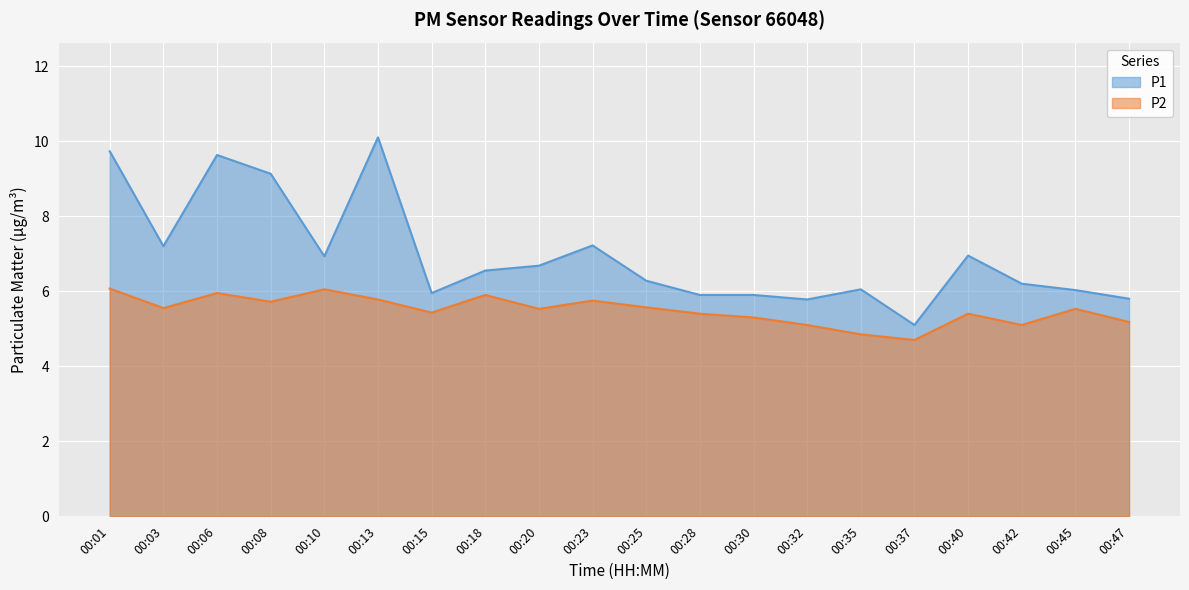

At which category is the sum across all series the highest?

00:13